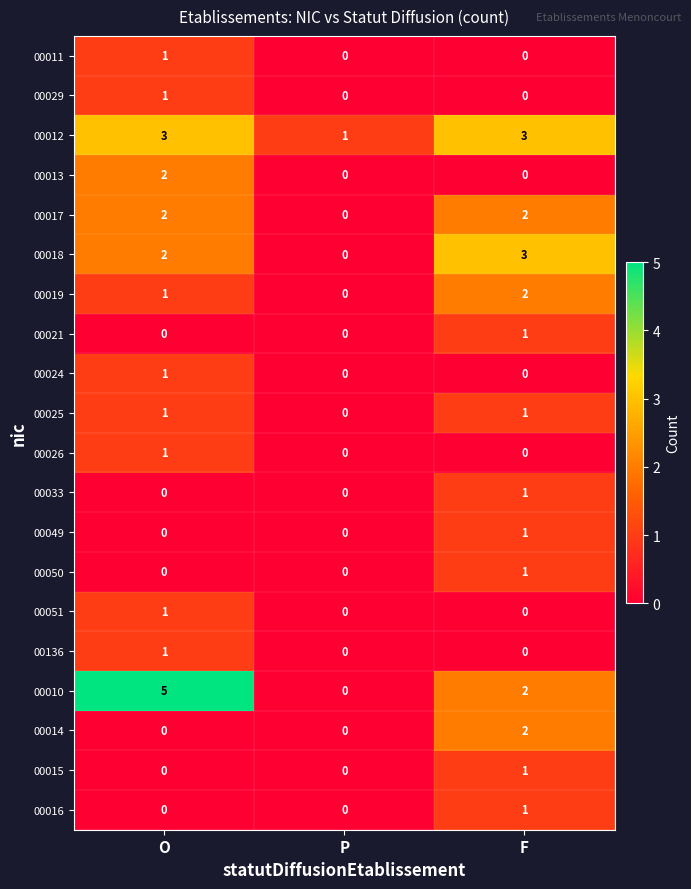

What is the greatest value displayed?

5